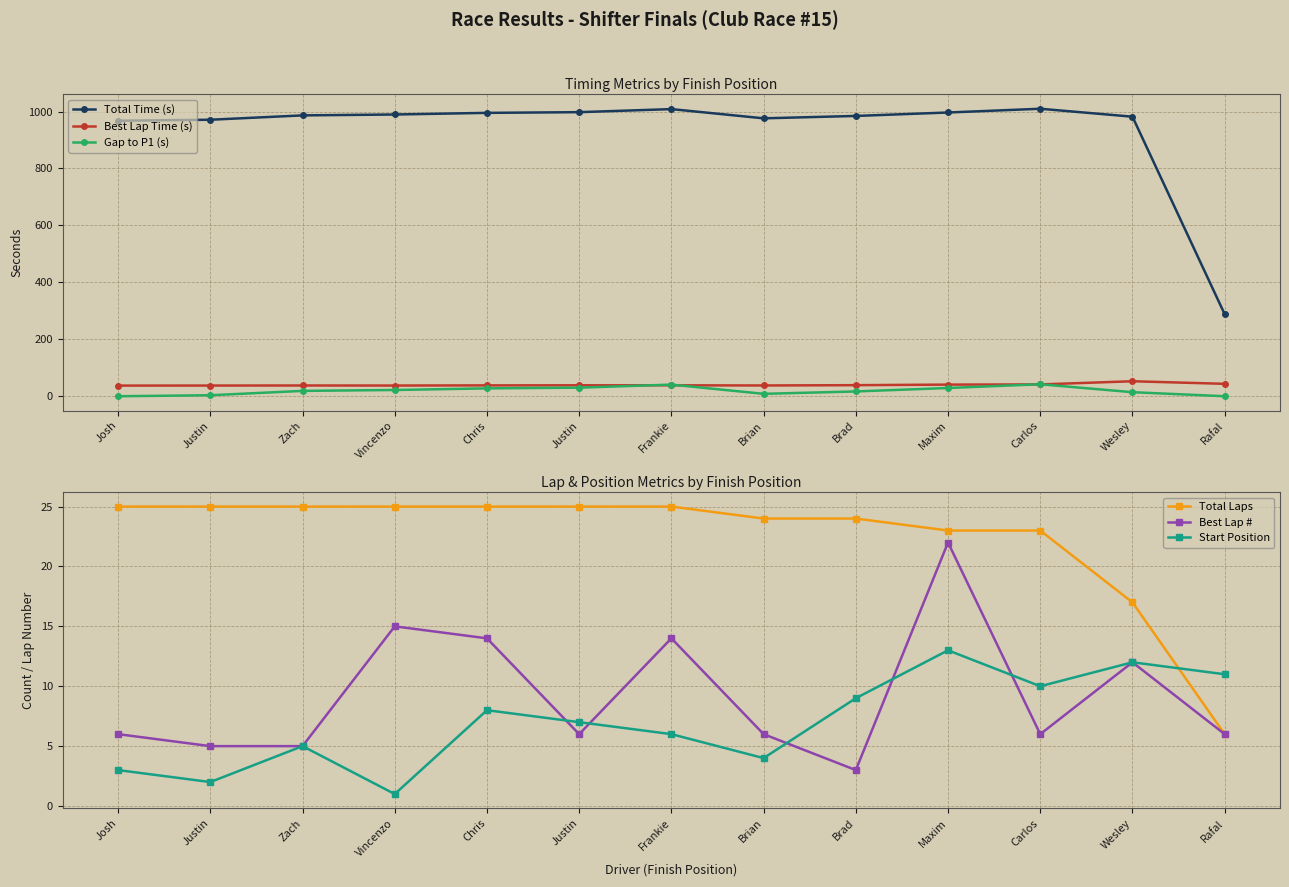

What is the difference between the second highest and second lowest values in the Best Lap # series?

10